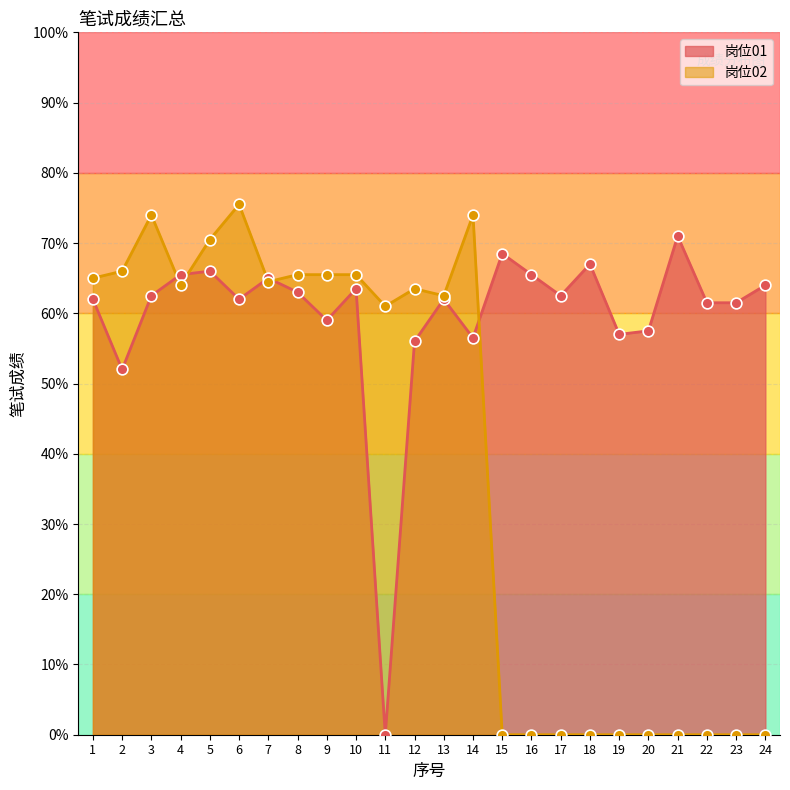

Which series has the largest total across all categories?

岗位01